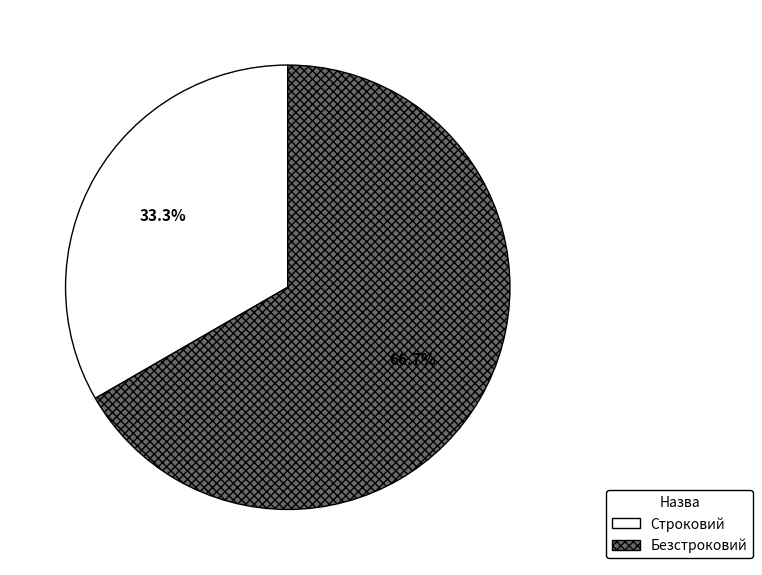

Combined, what portion of the pie is Безстроковий and Строковий?

100.0%